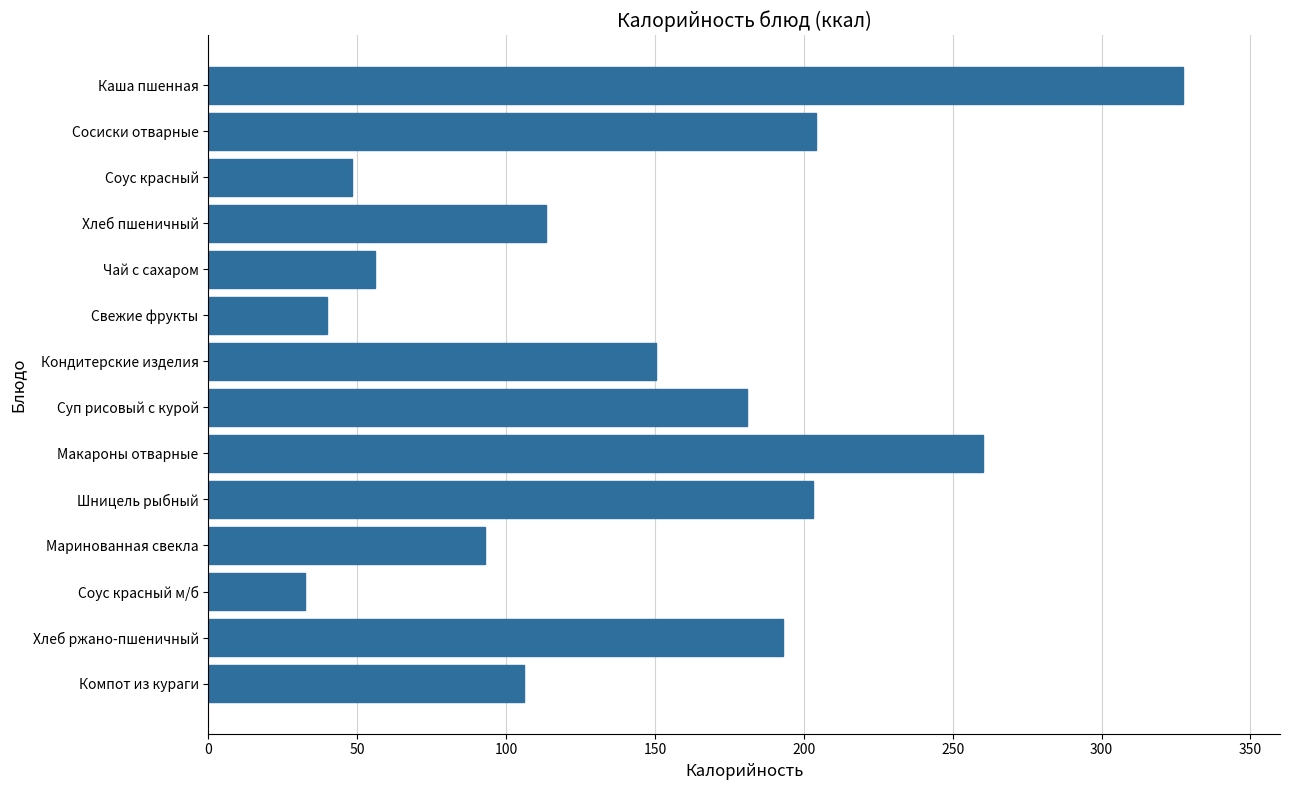

Does the chart contain stacked bars?

No